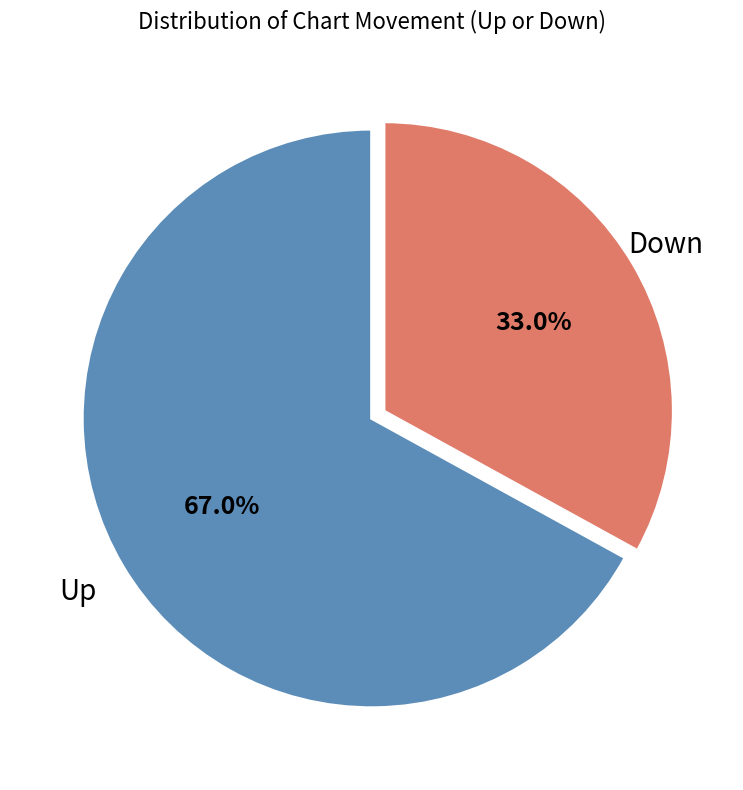

What percentage do Up and Down together represent?

100.0%